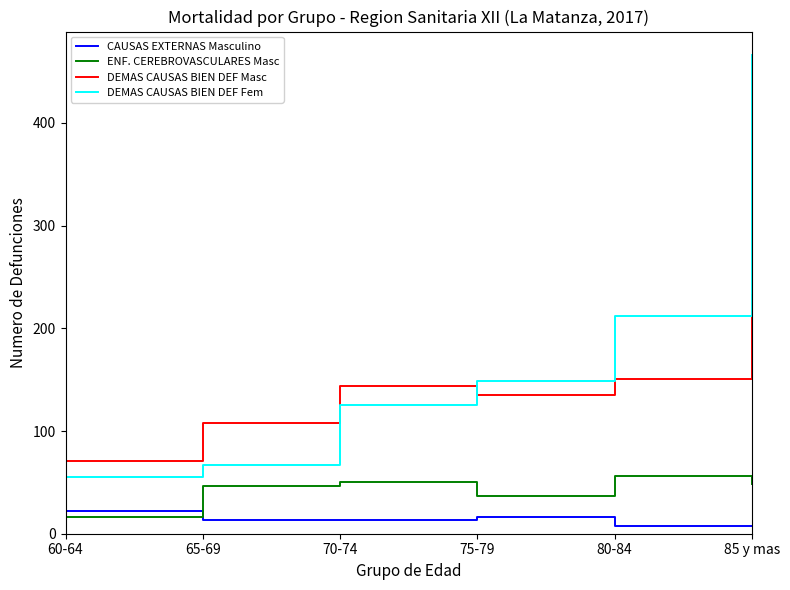

What position from the left is 65-69?

2